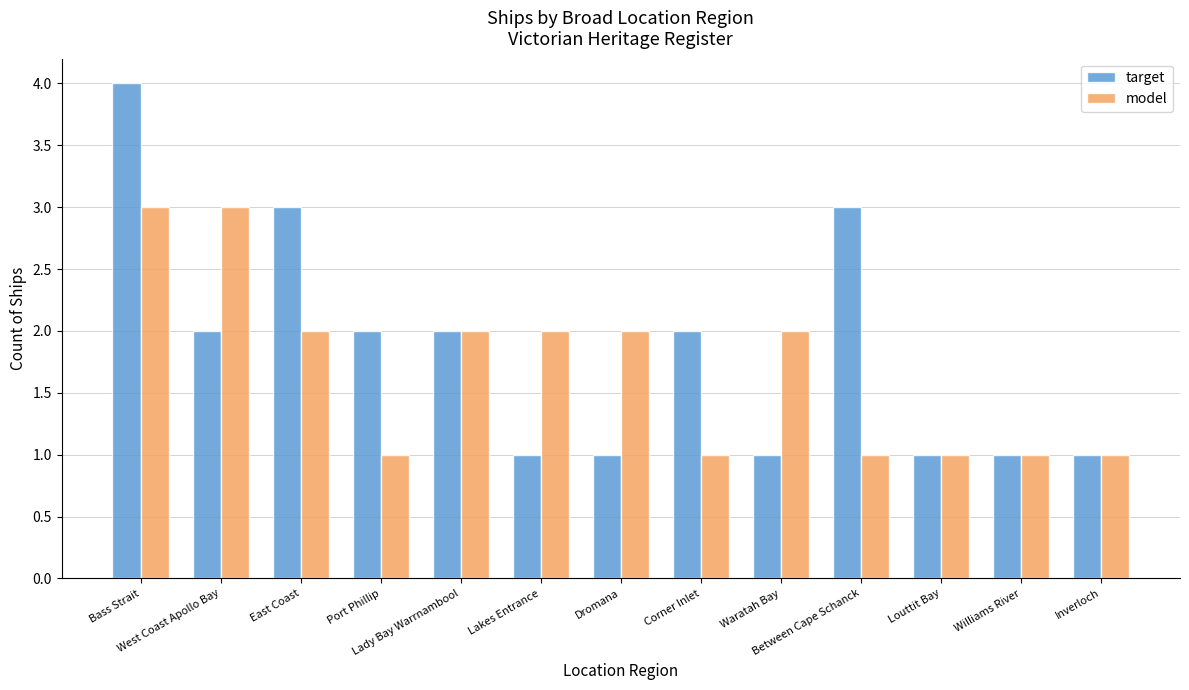

Which series has the largest total across all categories?

target